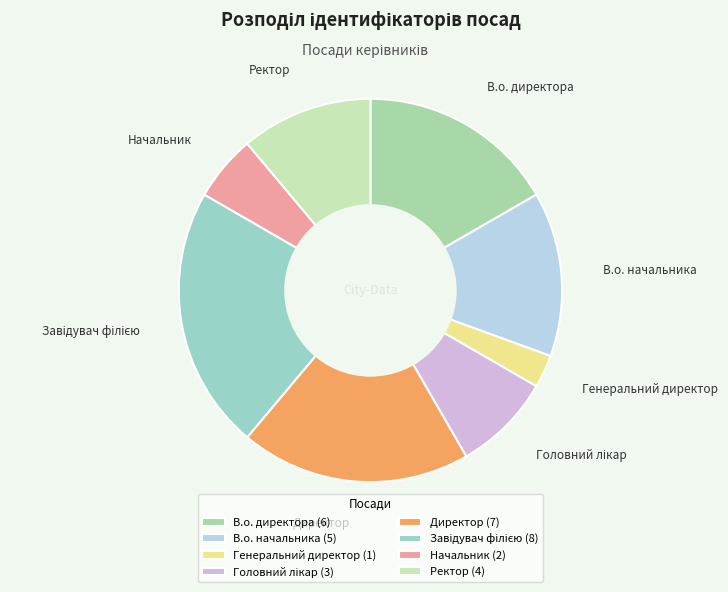

Which slice is the largest?

Завідувач філією